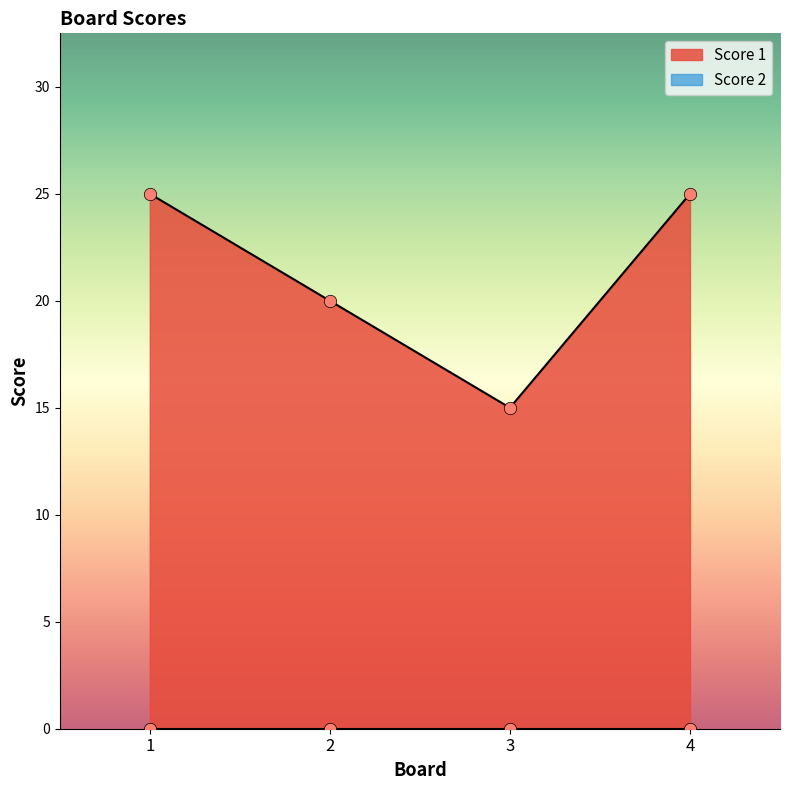

What is the ratio of the value at 2 to the value at 1?

0.8